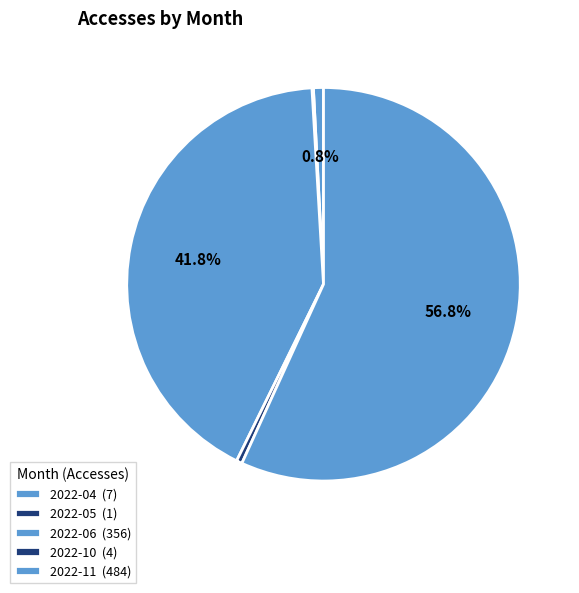

The 2022-05 slice represents 0% of the pie. True or false?

True